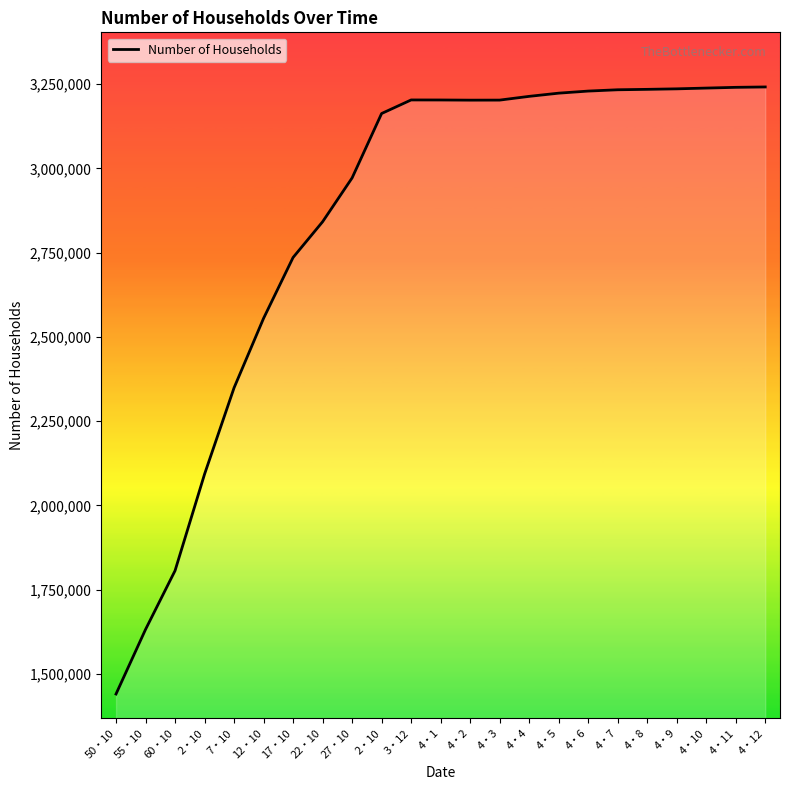

What is the sum of all values?

65488049